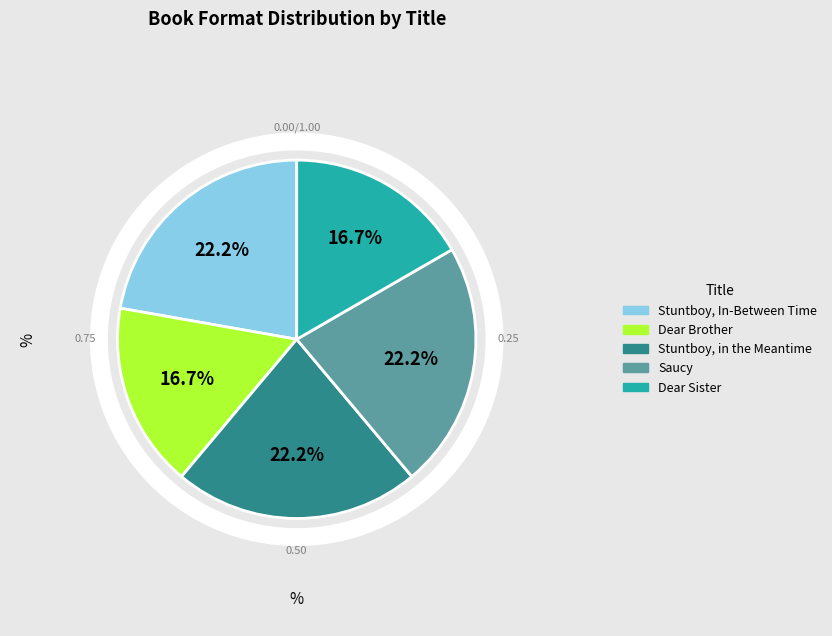

Rank the categories by value from highest to lowest.

Stuntboy, In-Between Time, Stuntboy, in the Meantime, Saucy, Dear Brother, Dear Sister